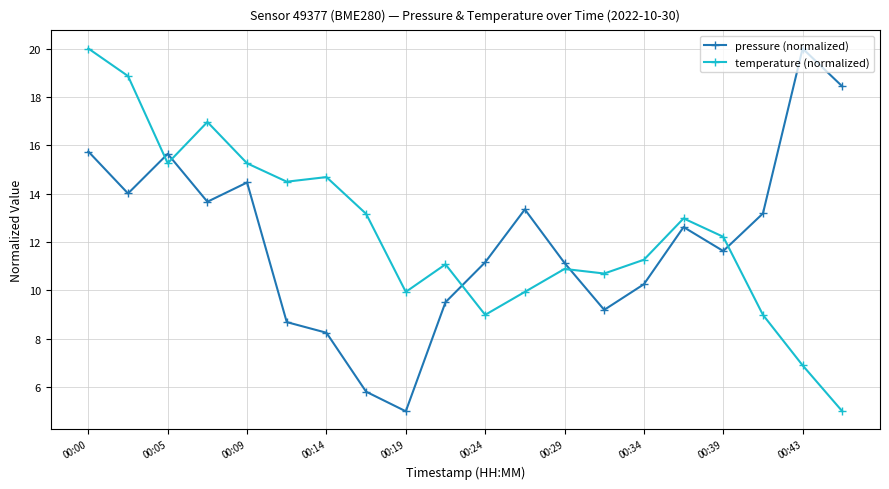

What is the sum of all pressure (normalized) values?

241.7